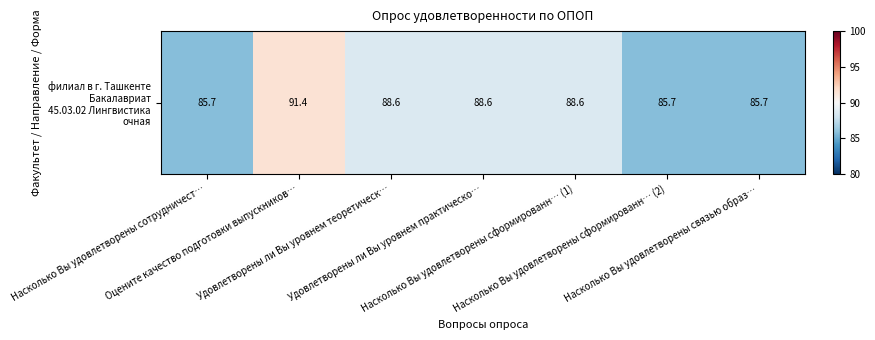

What is the maximum value shown in the chart?

91.4